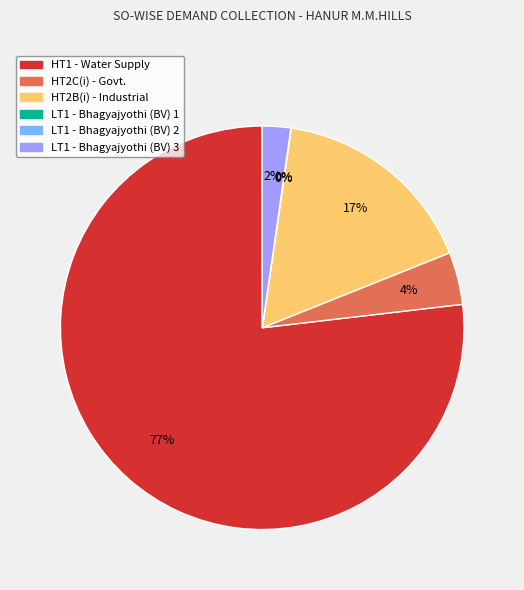

Does any single category account for the majority?

Yes